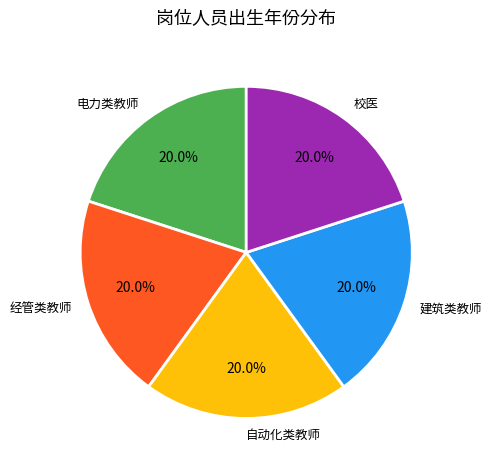

To the nearest percent, what is the combined percentage of 经管类教师 and 校医?

40%